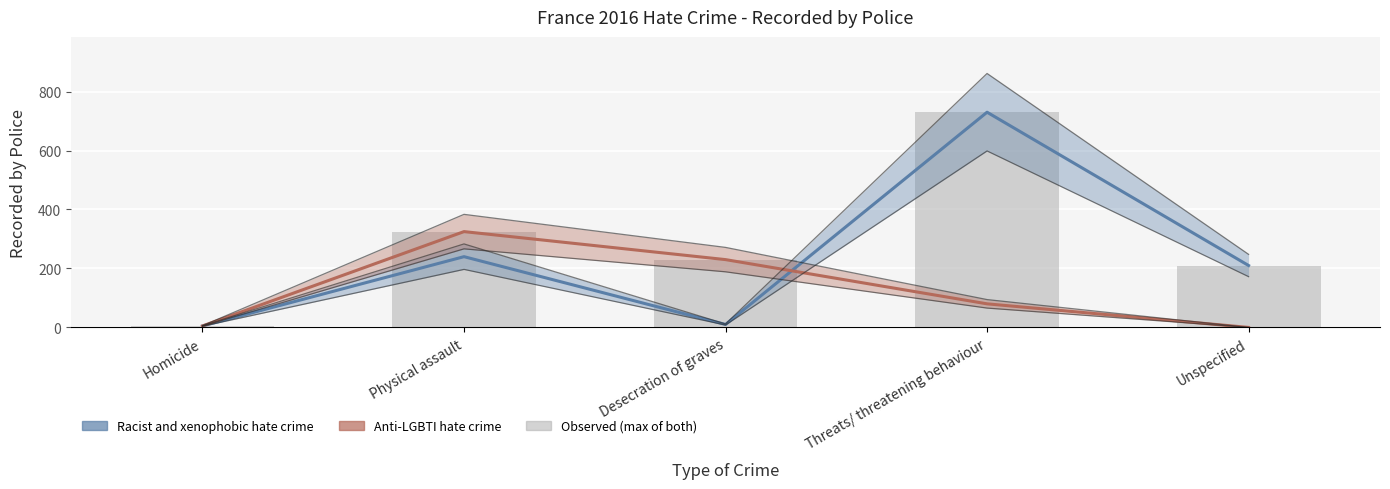

What is the difference between the maximum and minimum values in the Racist and xenophobic hate crime series?

725